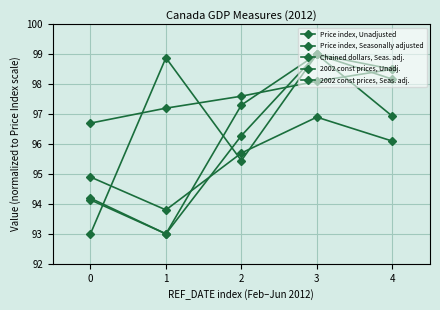

How many values in the Price index, Unadjusted series are below 95?

2